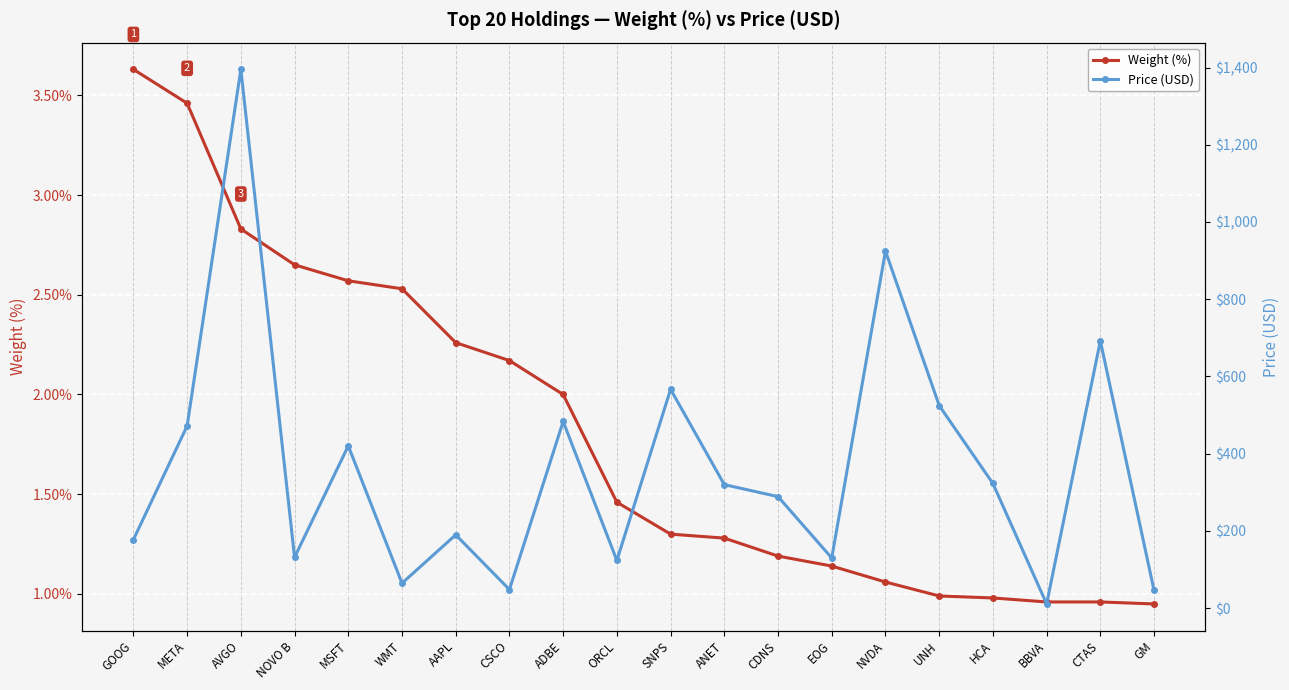

What is the difference between the maximum and second lowest values in the Weight (%) series?

2.7